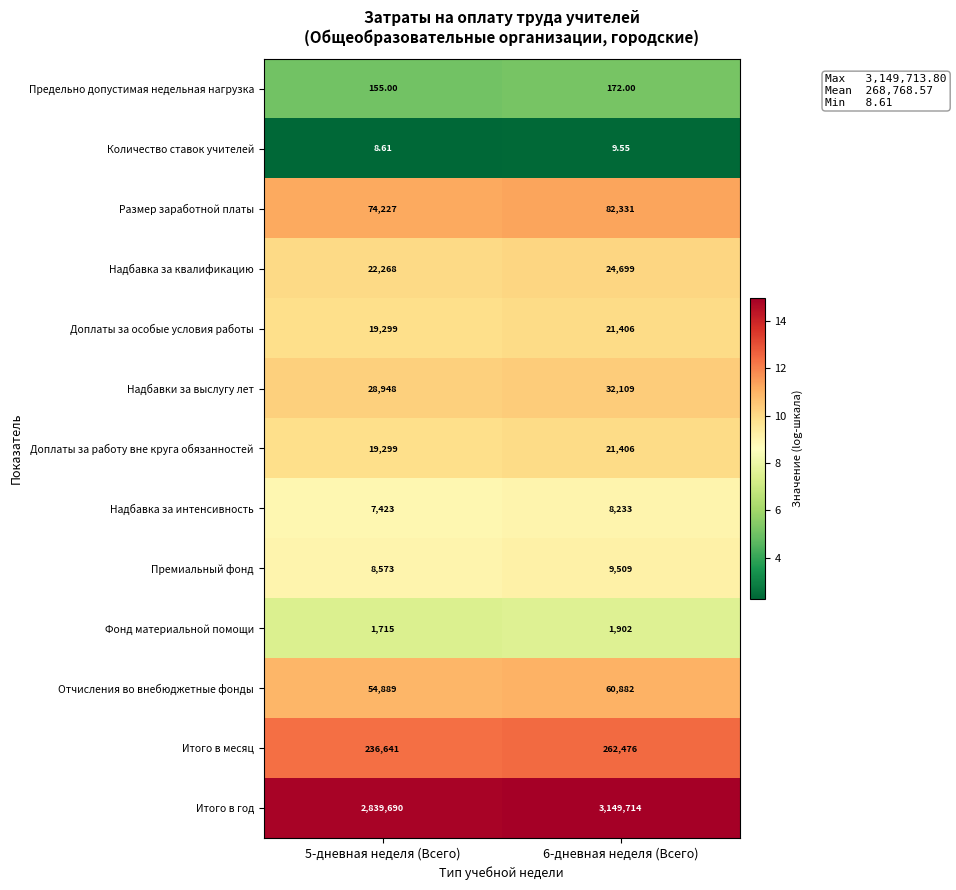

Which series has the largest range (max minus min)?

Итого в год